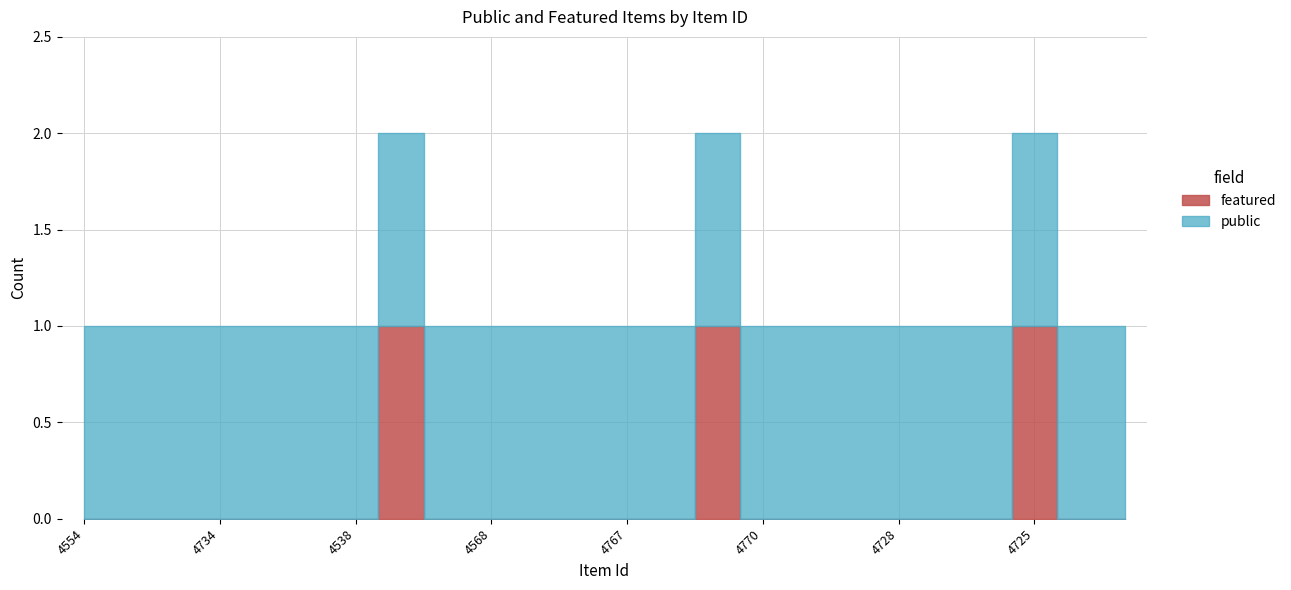

Count the number of data series in this chart.

2